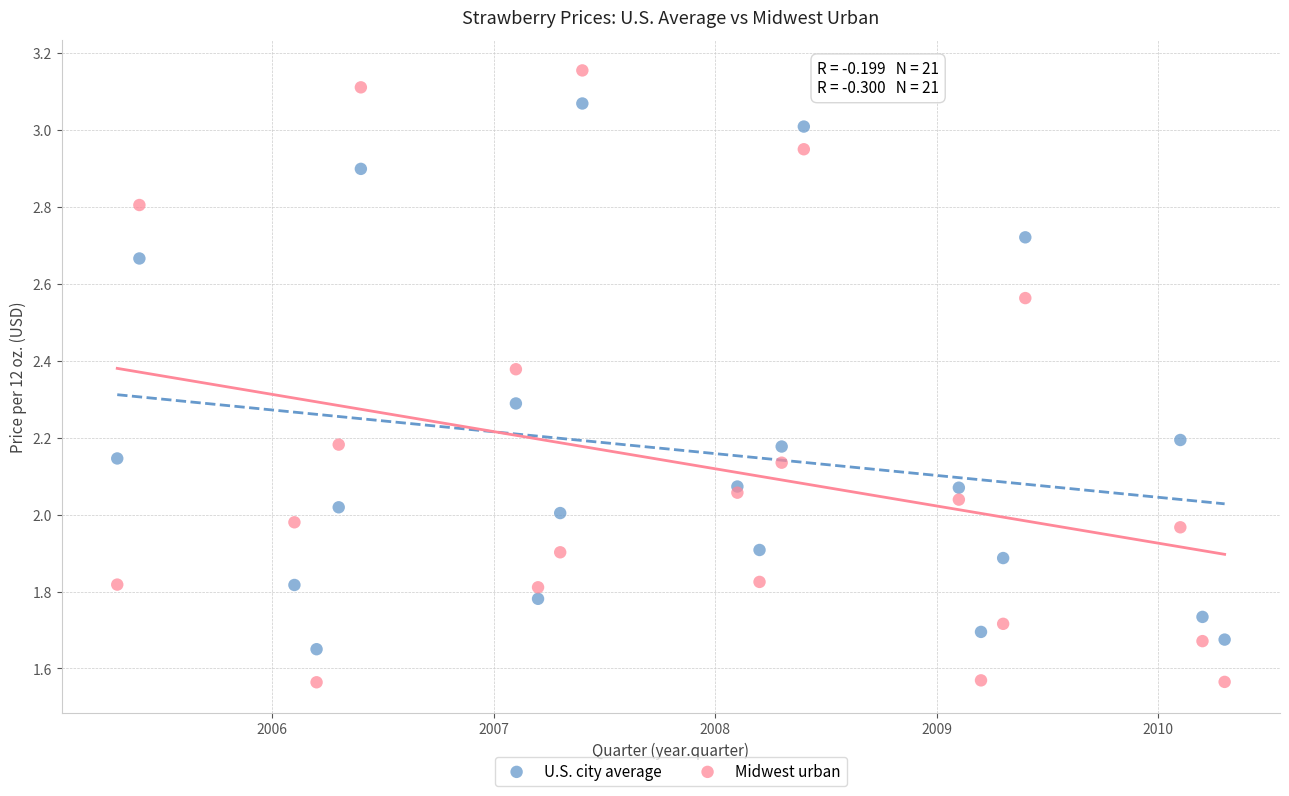

Which series reaches the minimum Y coordinate?

Midwest urban